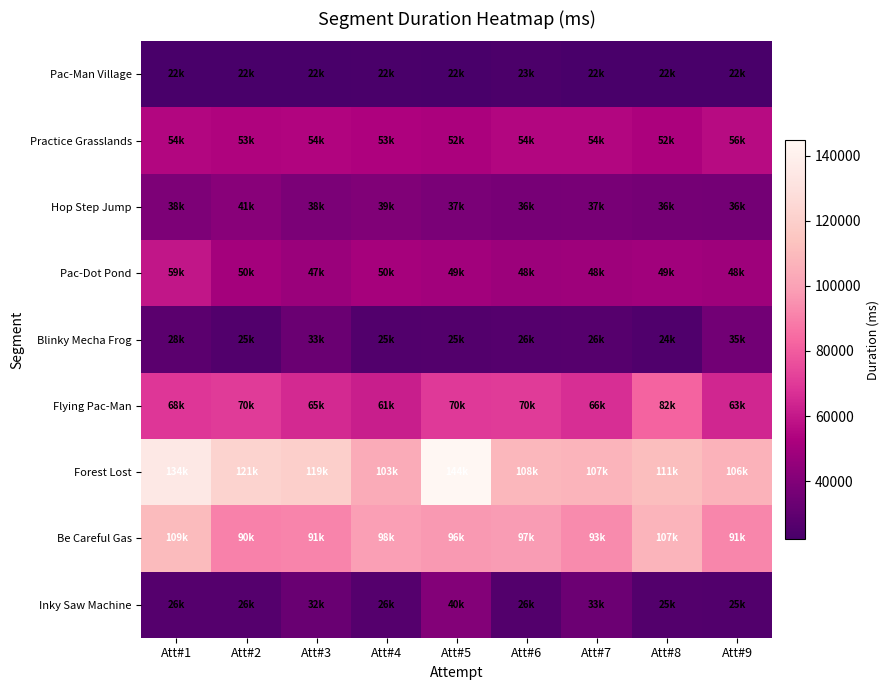

What is the smallest value displayed?

22329